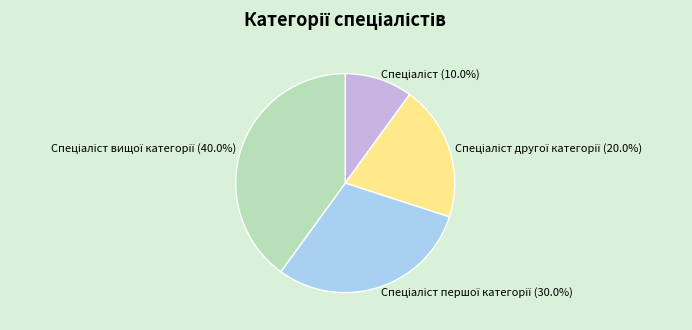

Does any single category account for the majority?

No